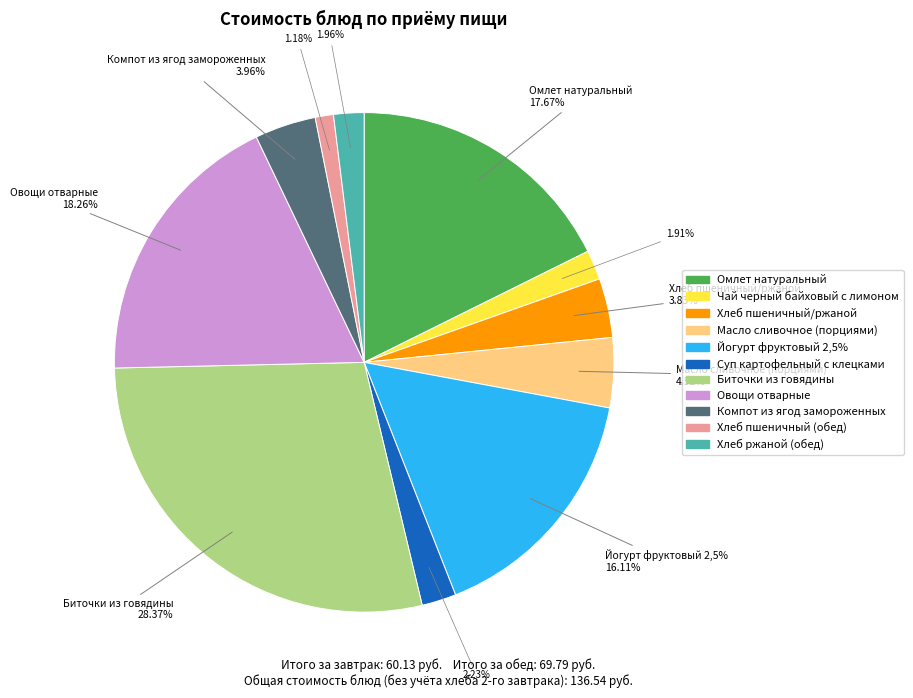

Combined, do Овощи отварные and Компот из ягод замороженных account for over 50%?

No